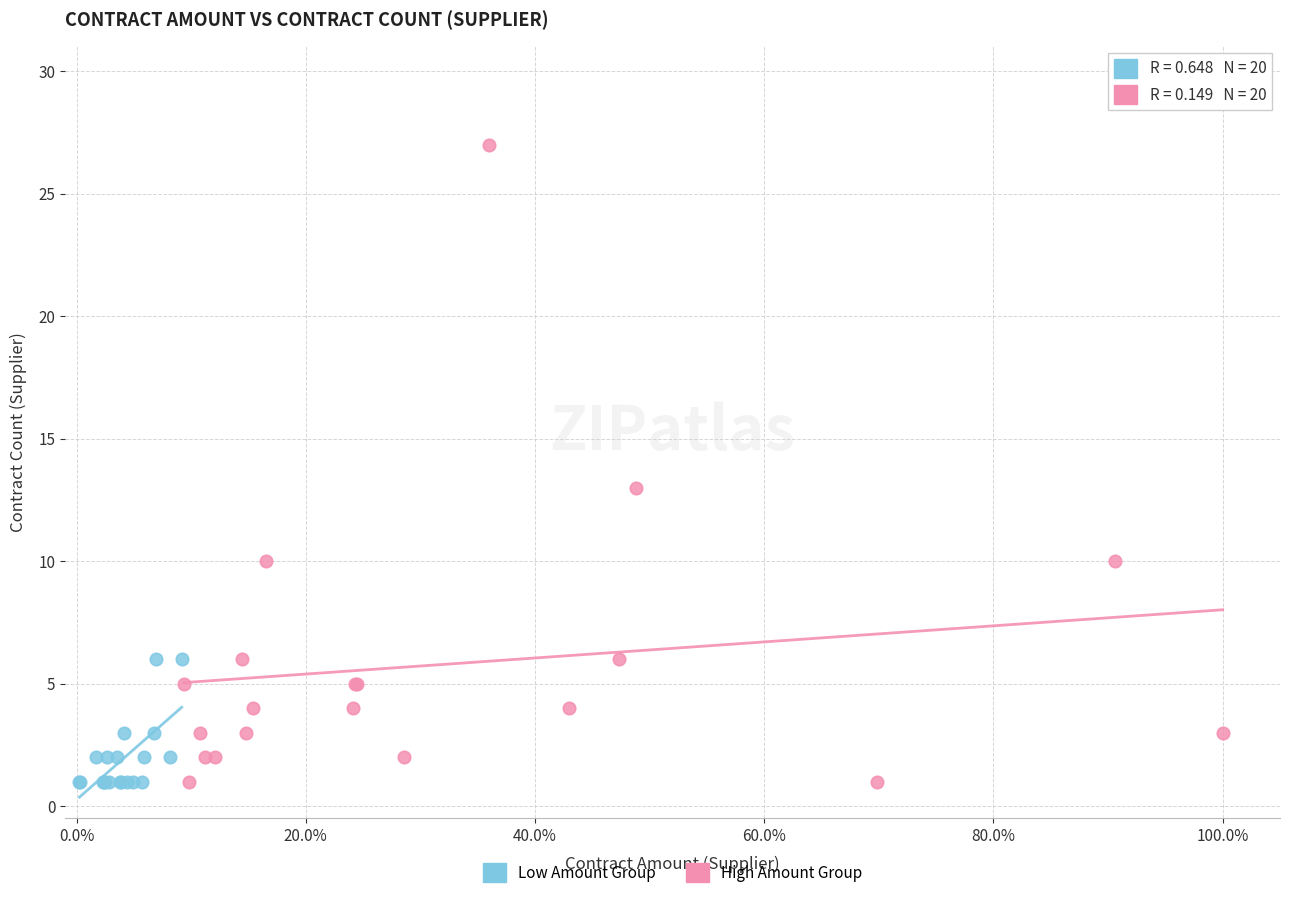

Which series has the widest spread of Y values?

High Amount Group